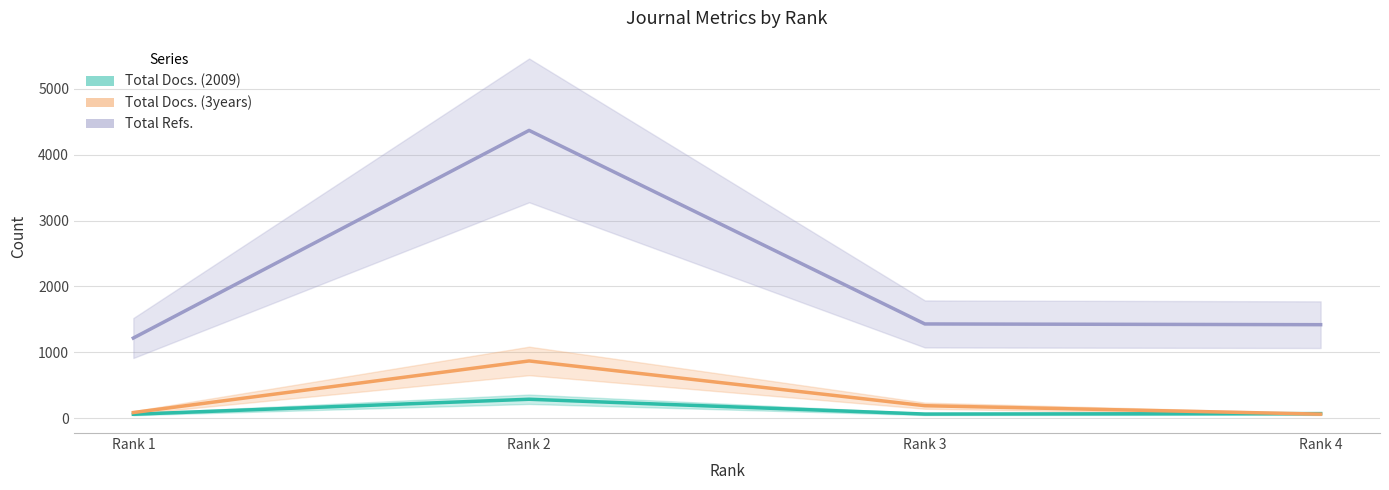

Reading right to left, what are all the values shown in this chart?

Total Docs. (2009): Rank 4=67	Rank 3=60	Rank 2=285	Rank 1=57
Total Docs. (3years): Rank 4=59	Rank 3=187	Rank 2=867	Rank 1=83
Total Refs.: Rank 4=1418	Rank 3=1429	Rank 2=4370	Rank 1=1215